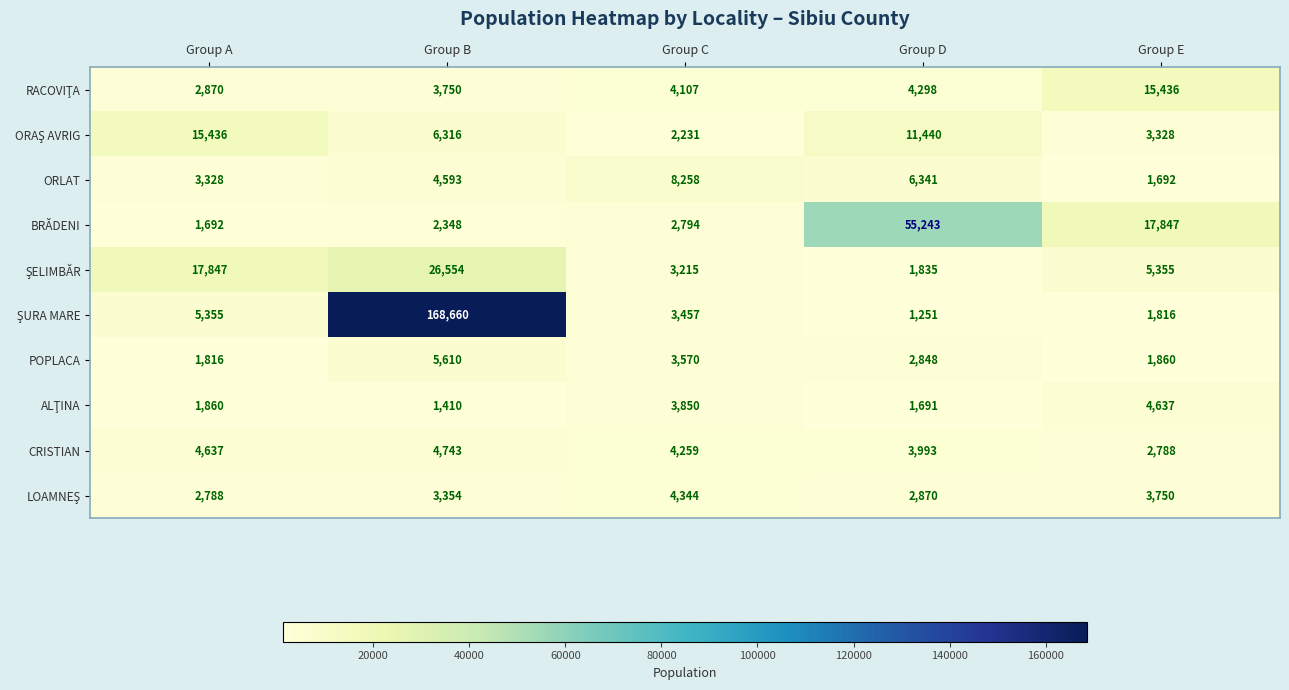

What is the difference between the ORLAT values at Group C and Group E?

6566